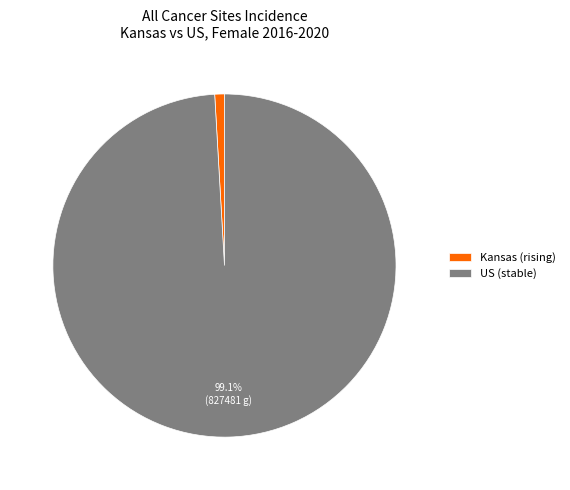

To the nearest percent, what is the difference between the largest and smallest slice percentages?

98%